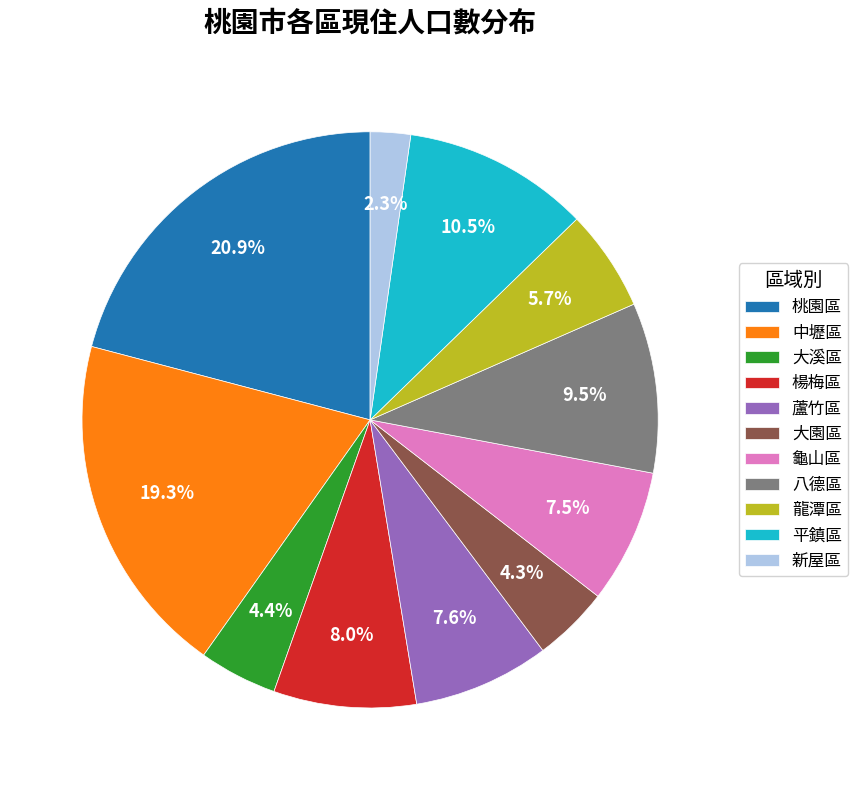

Does any single category account for the majority?

No